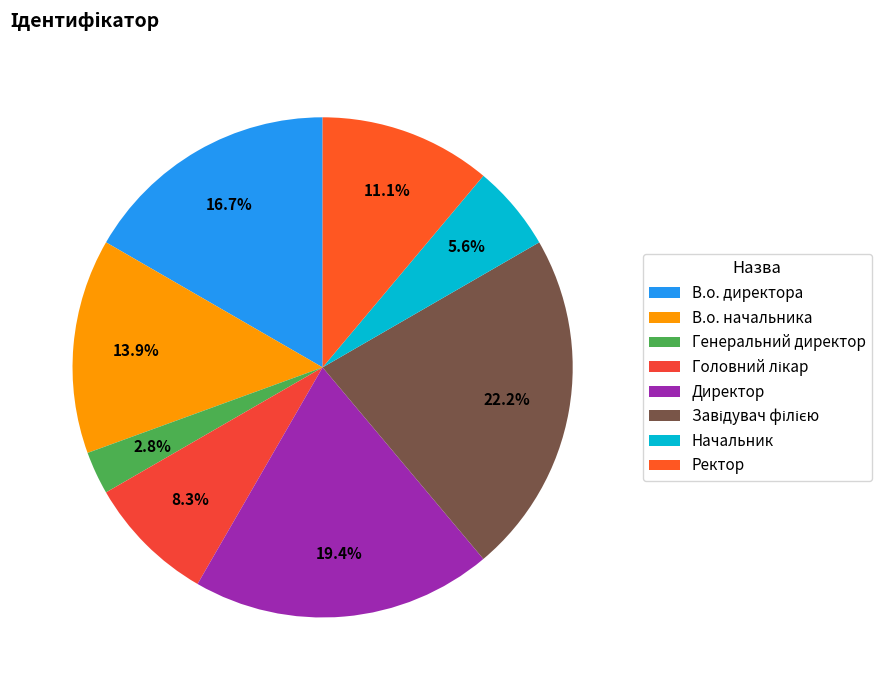

Do В.о. директора and Генеральний директор together represent more than half of the pie?

No